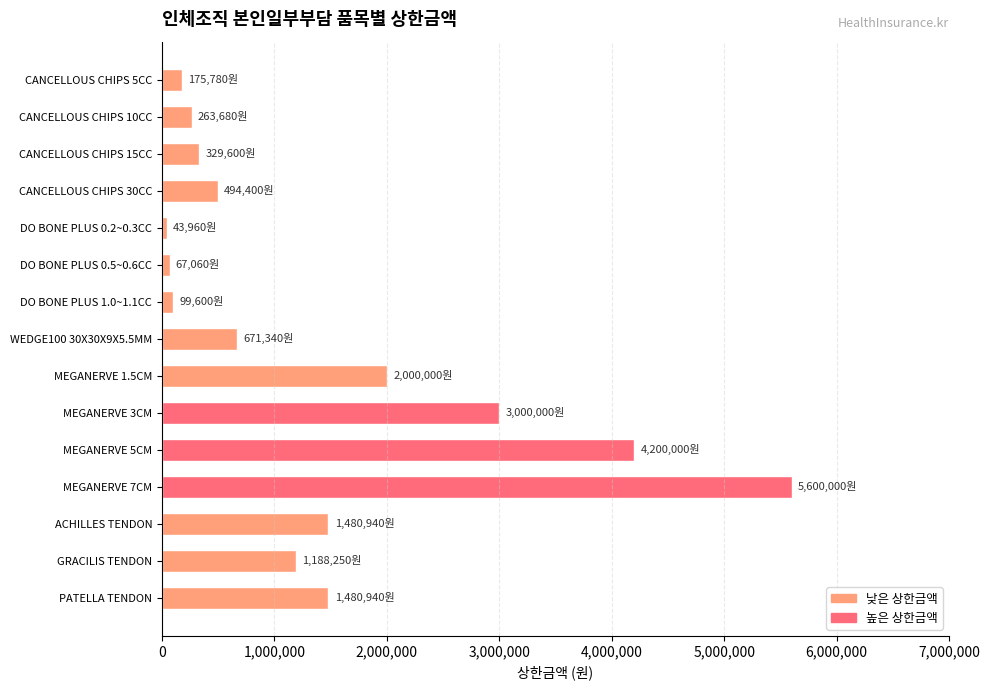

What is the average value?

1406370